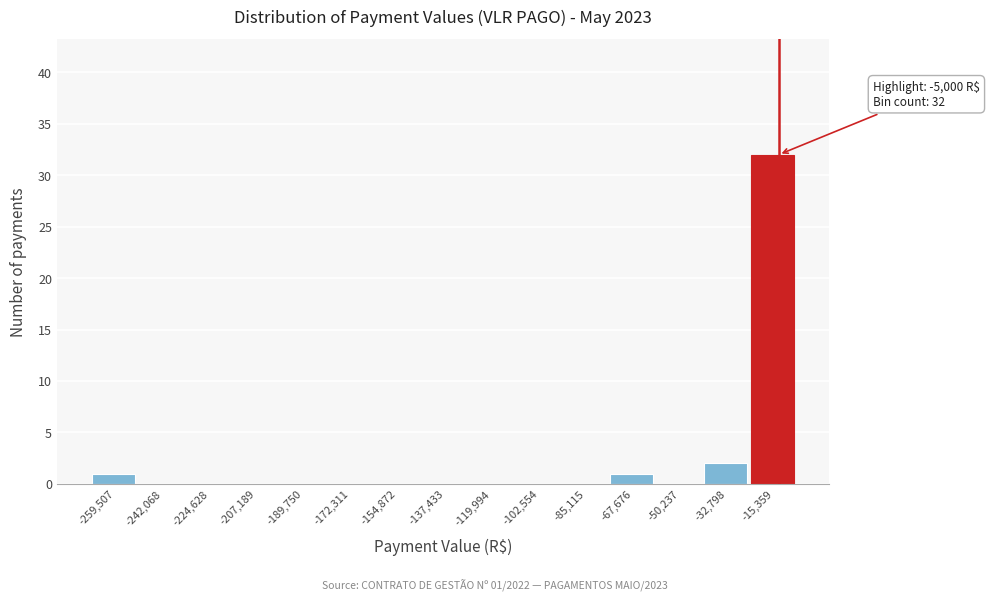

Reading left to right, extract all data points from this chart.

-259,507=1	-242,068=0	-224,628=0	-207,189=0	-189,750=0	-172,311=0	-154,872=0	-137,433=0	-119,994=0	-102,554=0	-85,115=0	-67,676=1	-50,237=0	-32,798=2	-15,359=32